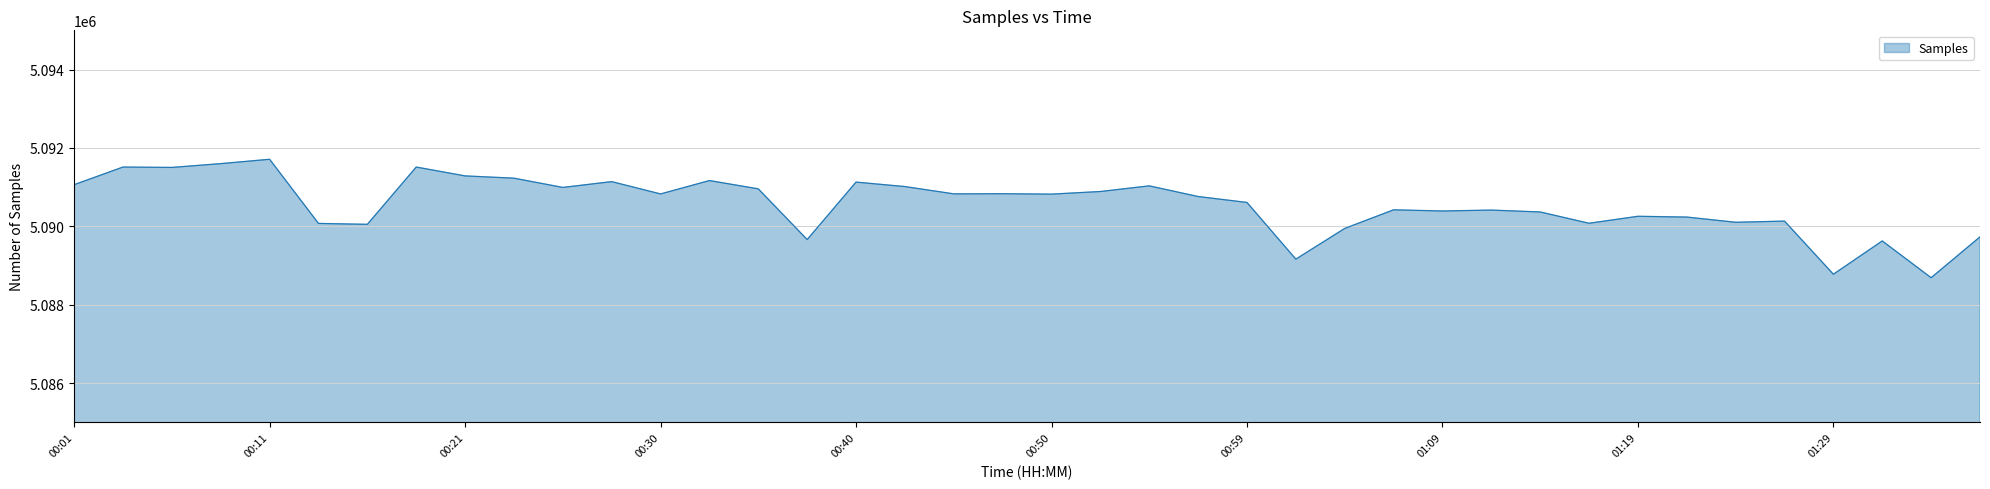

What is the minimum value shown in the chart?

5088690